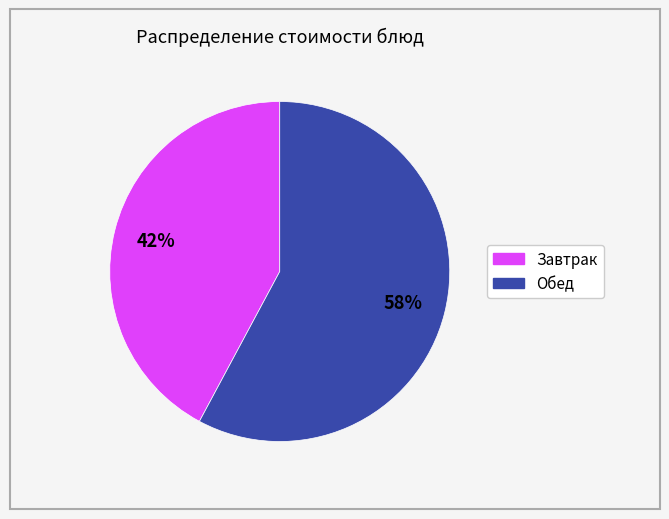

Count the number of slices in the pie.

2